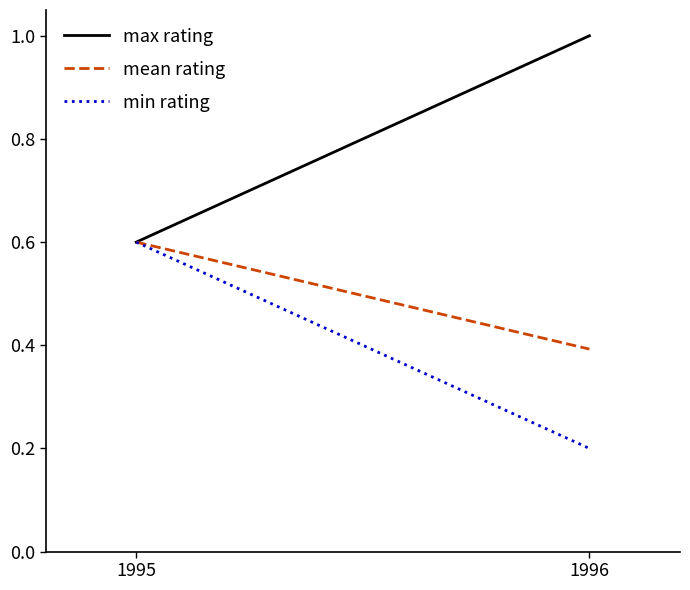

At which category is the sum across all series the highest?

1995